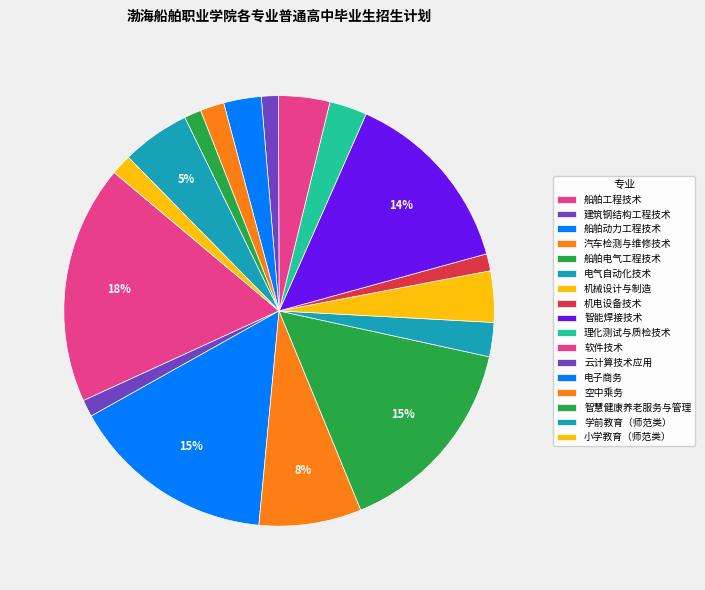

How many segments does this pie chart have?

17